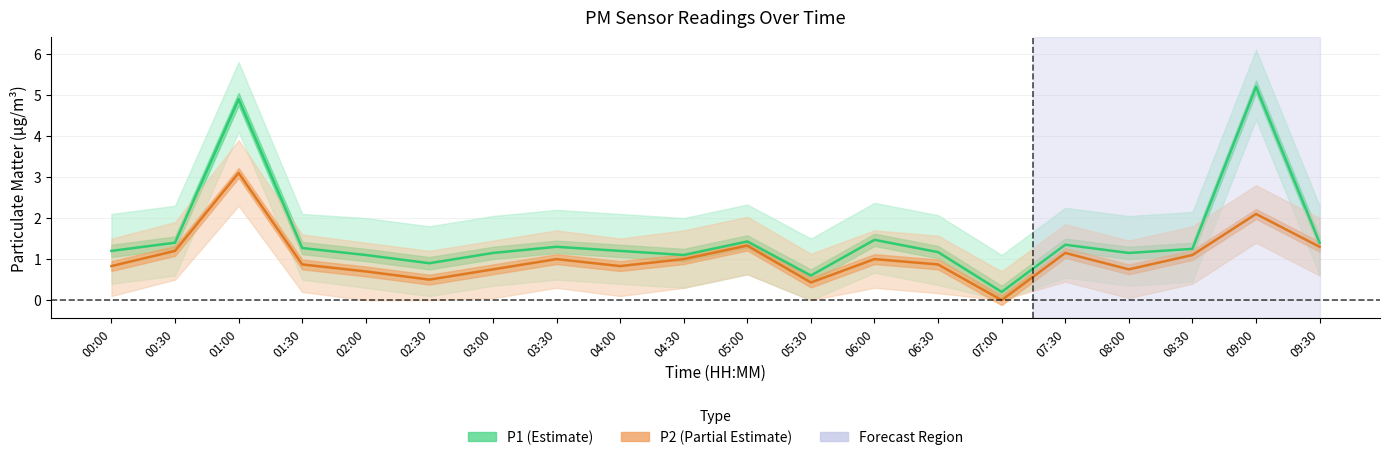

What is the label of the 18th point from the right?

01:00